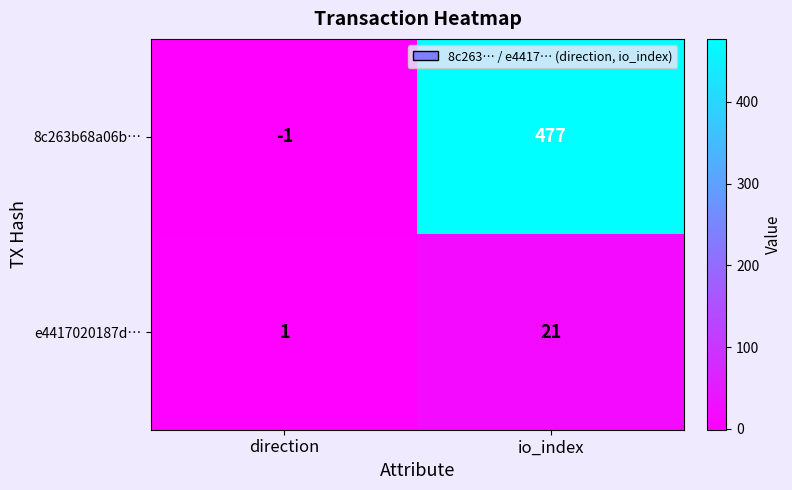

The 8c263b68a06b… series shows -2 at direction. True or false?

False